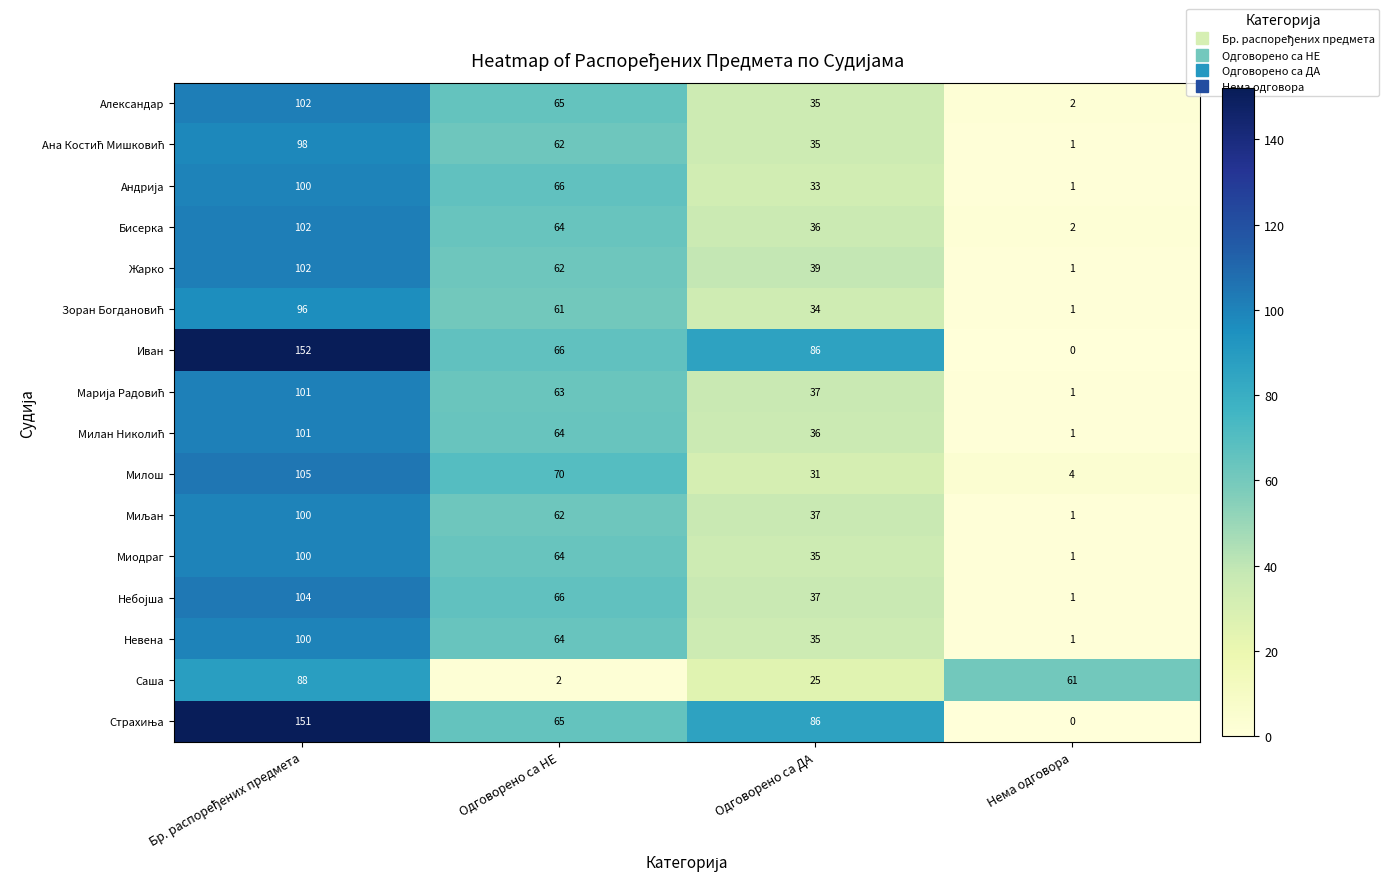

What is the maximum value shown in the chart?

152